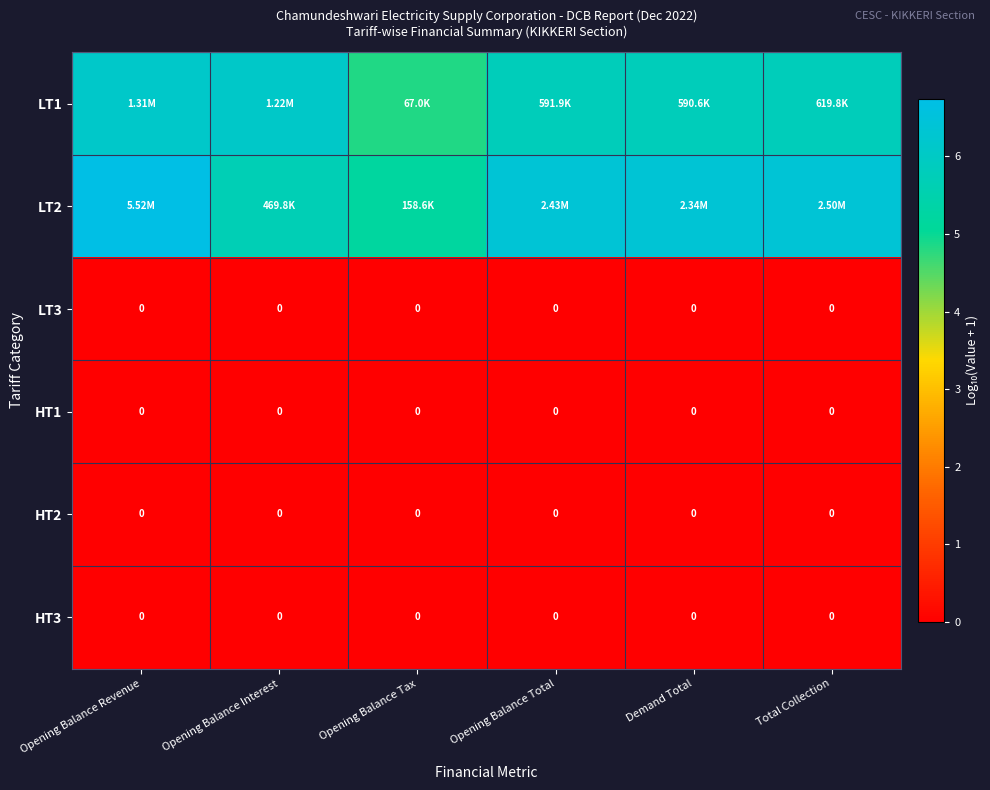

The LT3 series shows 0.0 at Opening Balance Interest. True or false?

True